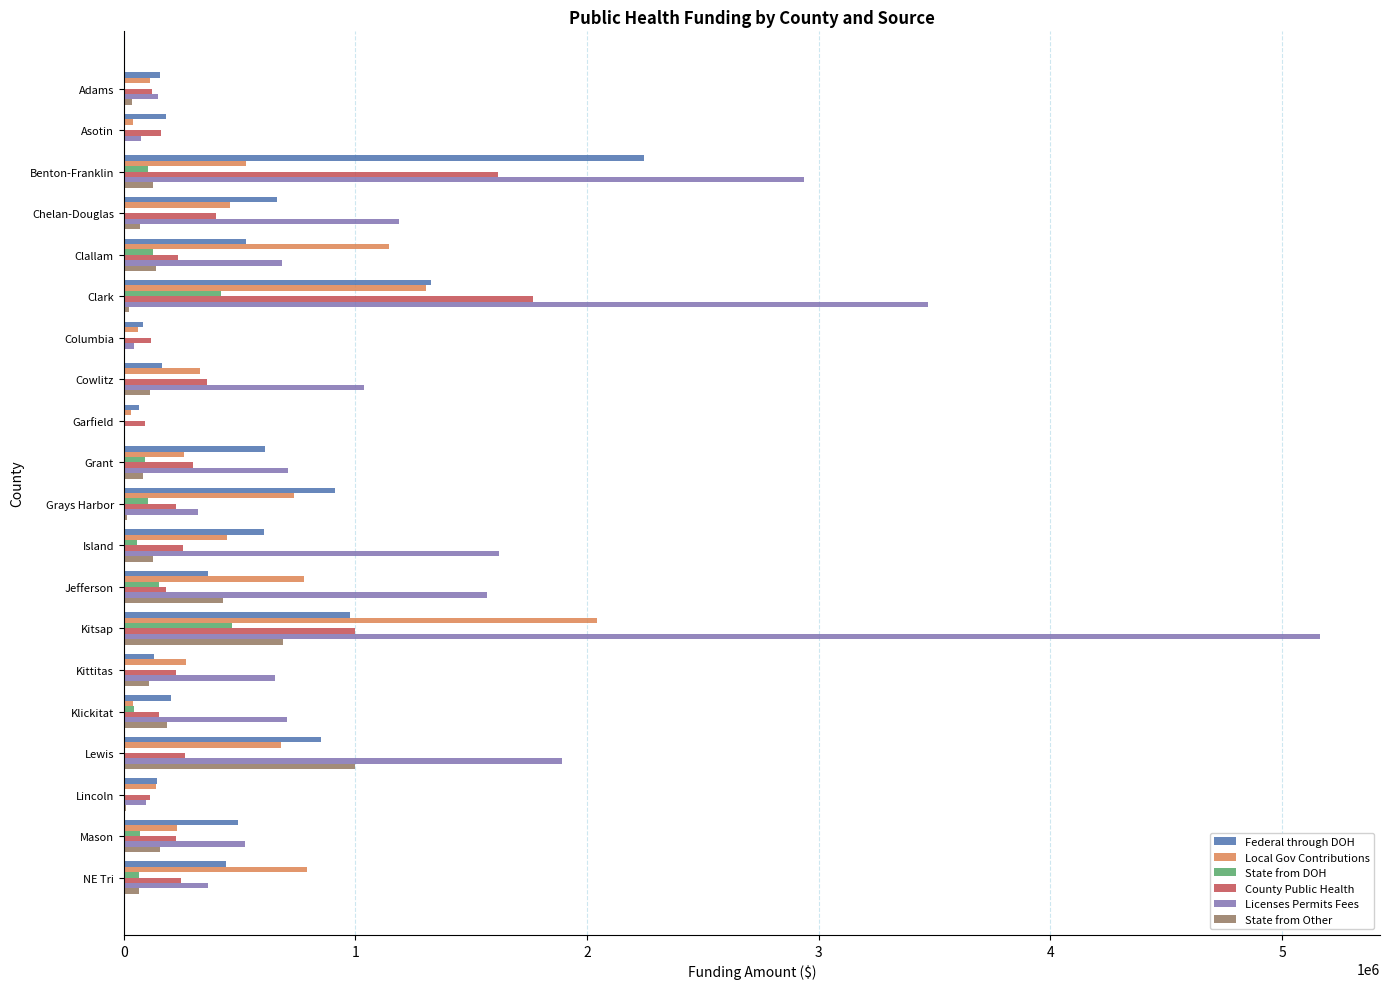

At which category is the sum across all series the highest?

Kitsap